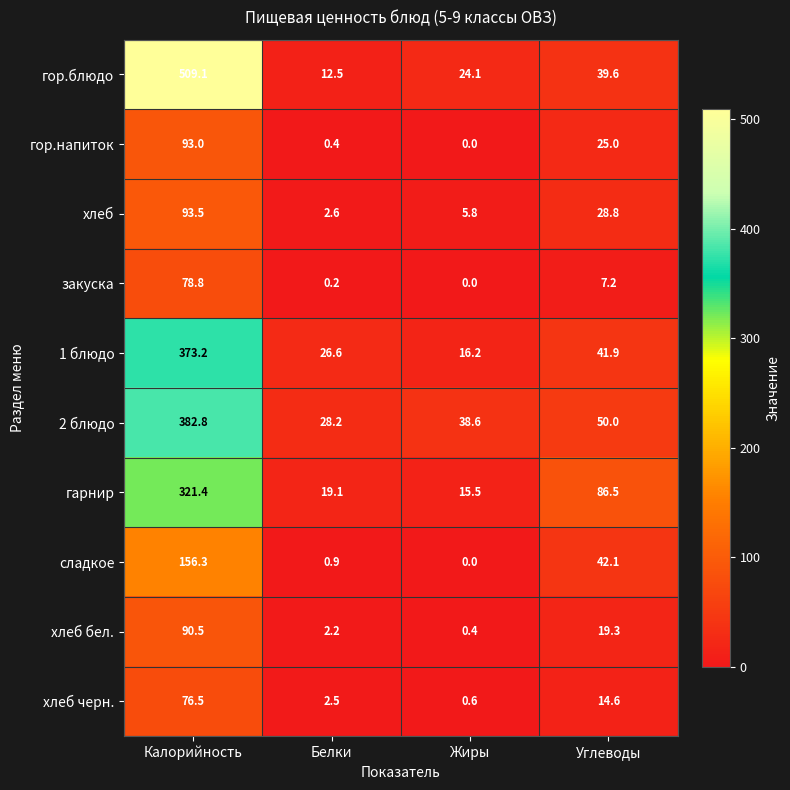

At which label does 1 блюдо first exceed 41?

Калорийность